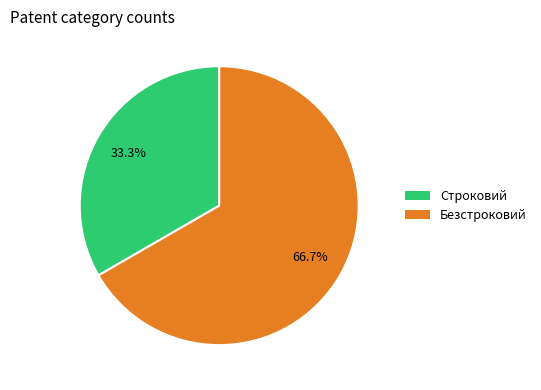

Is there a majority slice in this chart?

Yes